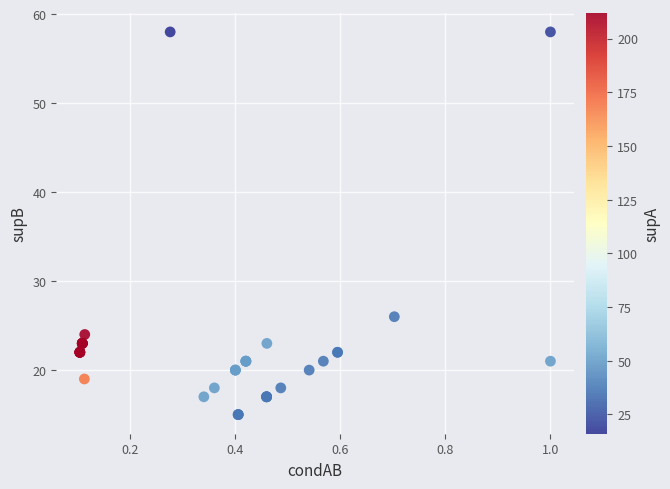

What Y value in the scatter plot is closest to 36?

26